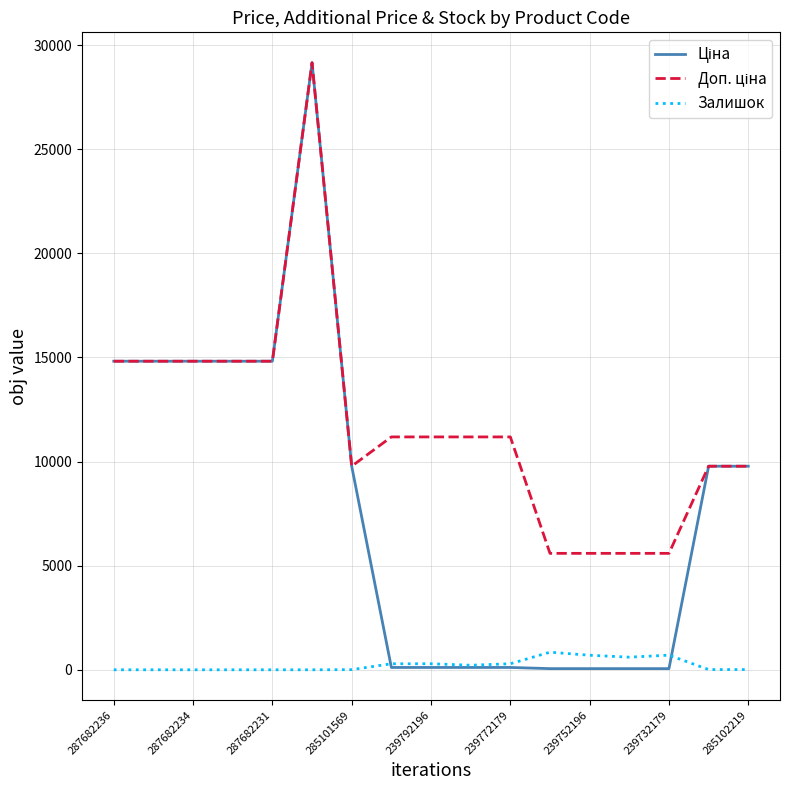

What is the label of the 13th point from the right?

287682231